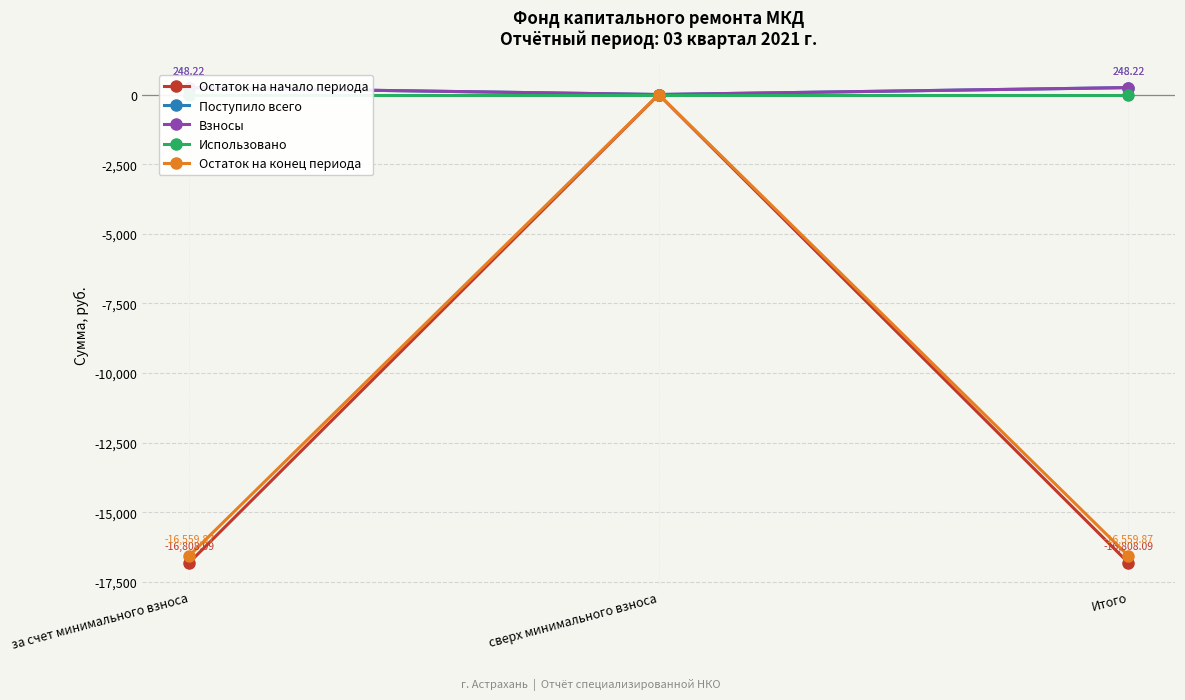

What is the label of the 2nd point from the right?

сверх минимального взноса